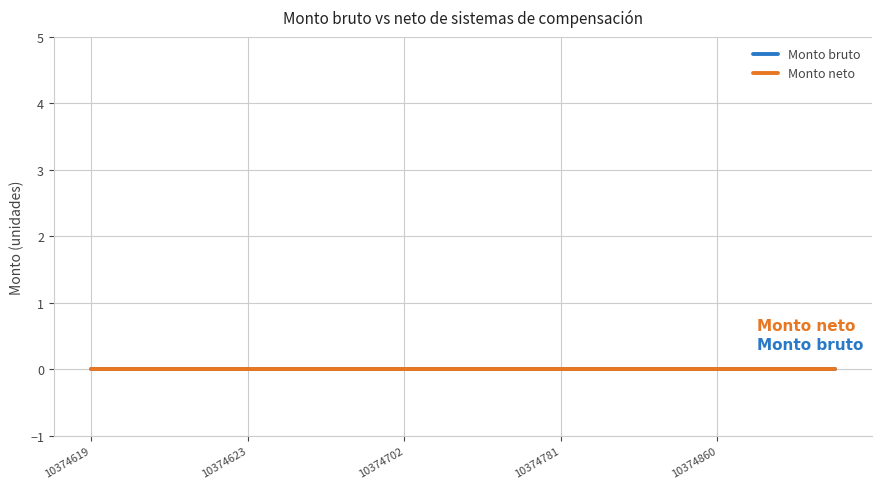

Reading left to right, transcribe all the data shown in this chart.

Monto bruto: 10374619=0	10374620=0	10374621=0	10374622=0	10374623=0	10374699=0	10374700=0	10374701=0	10374702=0	10374703=0	10374779=0	10374780=0	10374781=0	10374782=0	10374783=0	10374859=0	10374860=0	10374861=0	10374862=0	10374863=0
Monto neto: 10374619=0	10374620=0	10374621=0	10374622=0	10374623=0	10374699=0	10374700=0	10374701=0	10374702=0	10374703=0	10374779=0	10374780=0	10374781=0	10374782=0	10374783=0	10374859=0	10374860=0	10374861=0	10374862=0	10374863=0
Id: 10374619=10374619	10374620=10374620	10374621=10374621	10374622=10374622	10374623=10374623	10374699=10374699	10374700=10374700	10374701=10374701	10374702=10374702	10374703=10374703	10374779=10374779	10374780=10374780	10374781=10374781	10374782=10374782	10374783=10374783	10374859=10374859	10374860=10374860	10374861=10374861	10374862=10374862	10374863=10374863